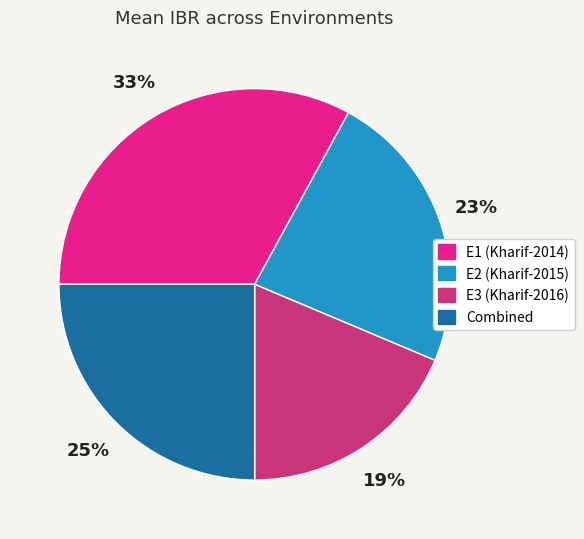

Which category has the biggest portion of the pie?

E1 (Kharif-2014)